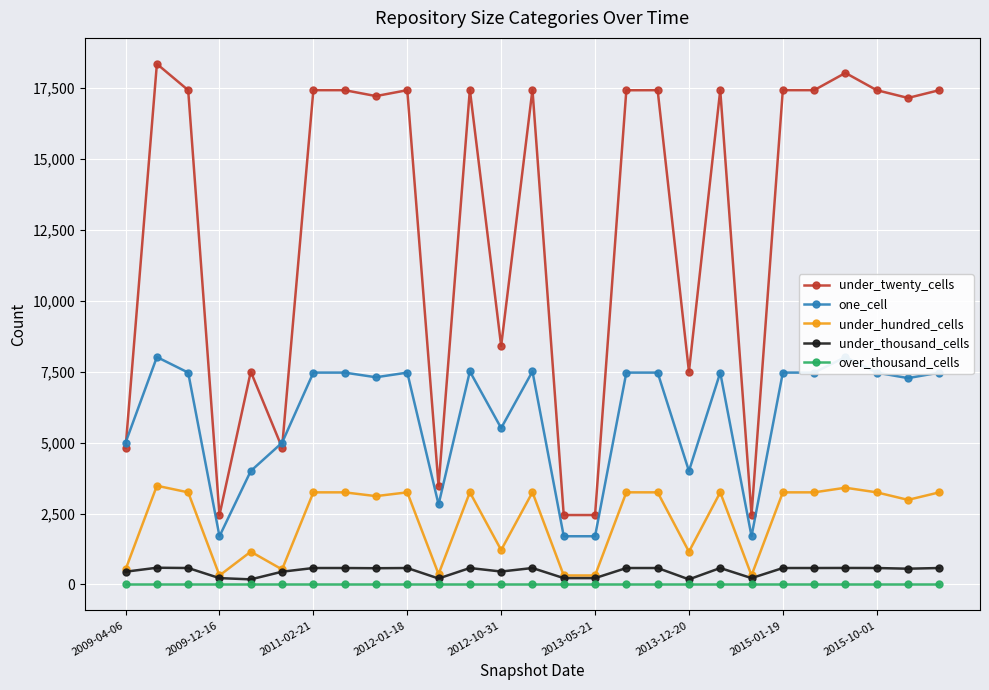

True or false: under_hundred_cells has more than 2 interior local peaks.

True